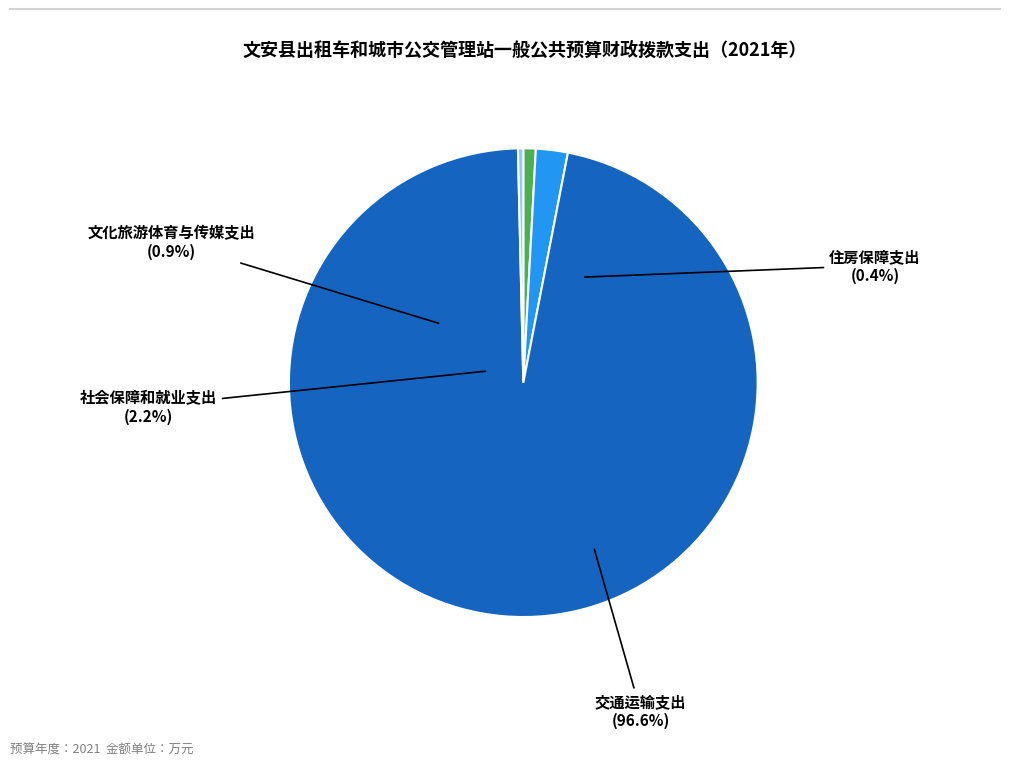

True or false: 文化旅游体育与传媒支出 accounts for 1% of the total.

True